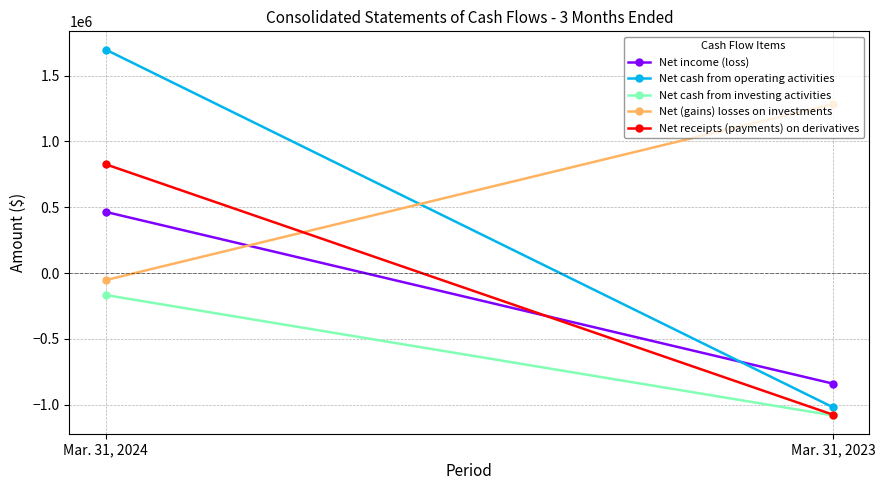

What is the average value of the Net (gains) losses on investments series?

615939